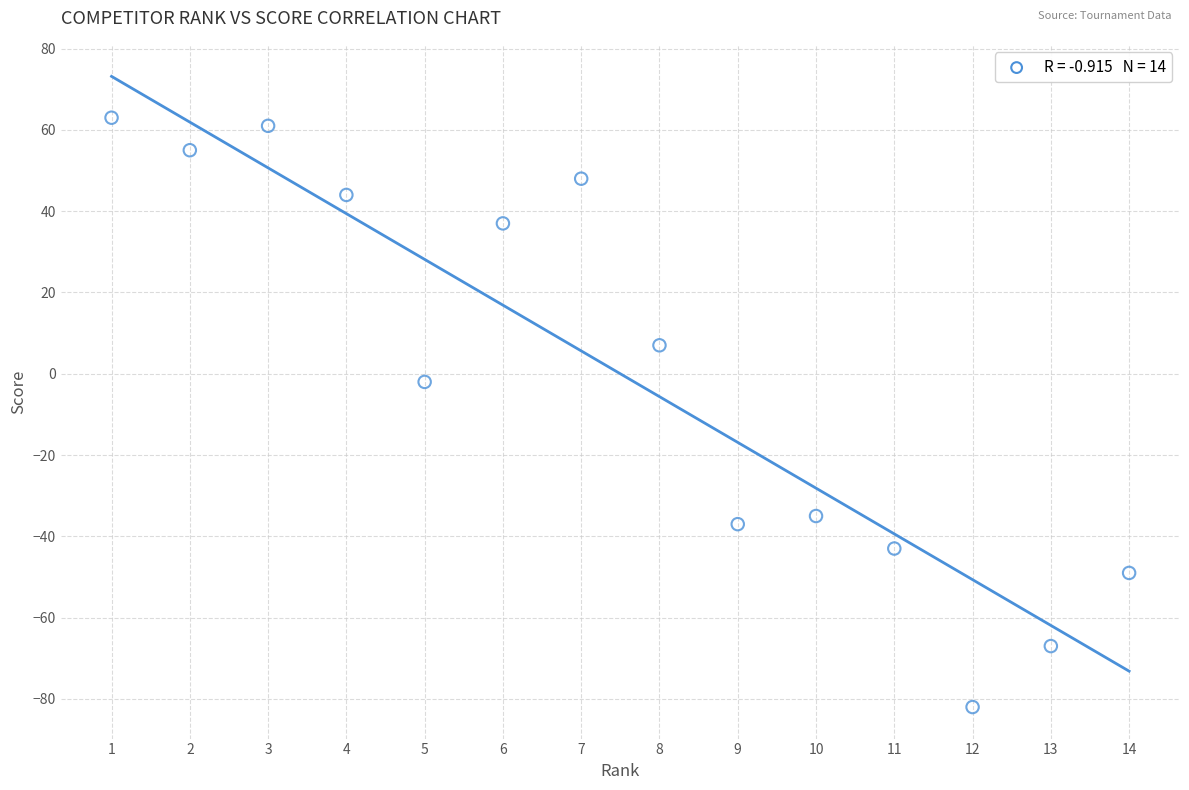

What is the range of Y values (max minus min)?

145